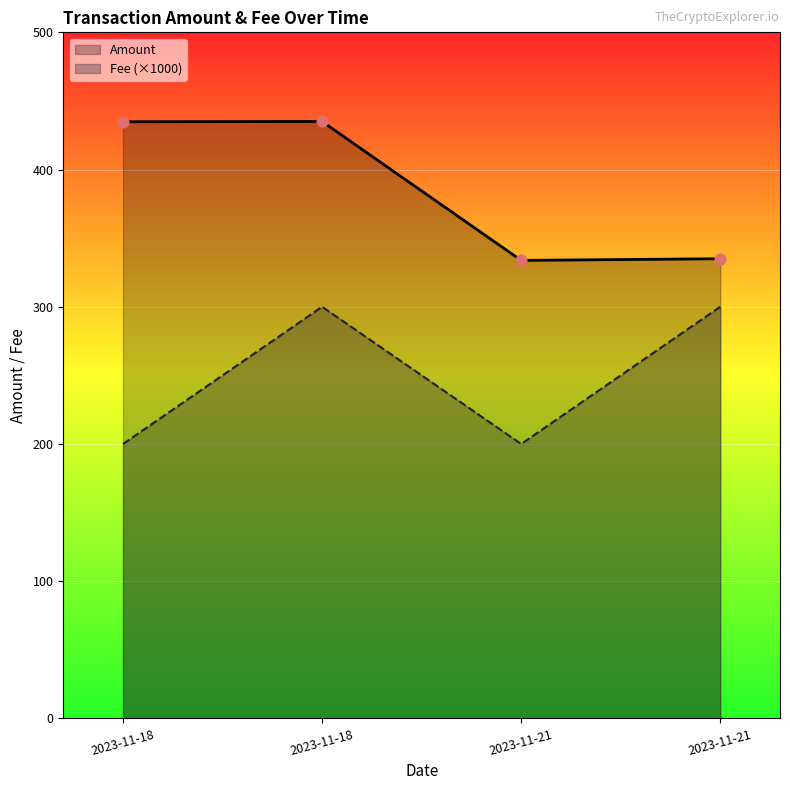

Which series contains the highest Y value?

Amount